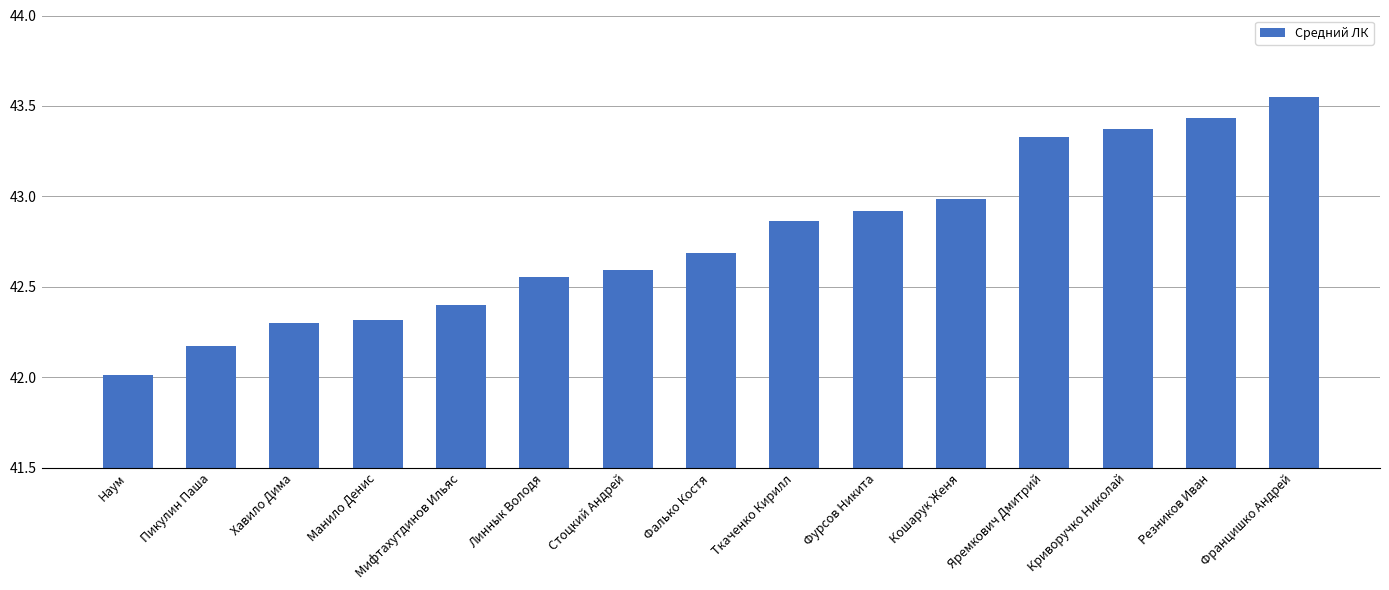

What is the difference between the values at Хавило Дима and Линнык Володя?

0.3